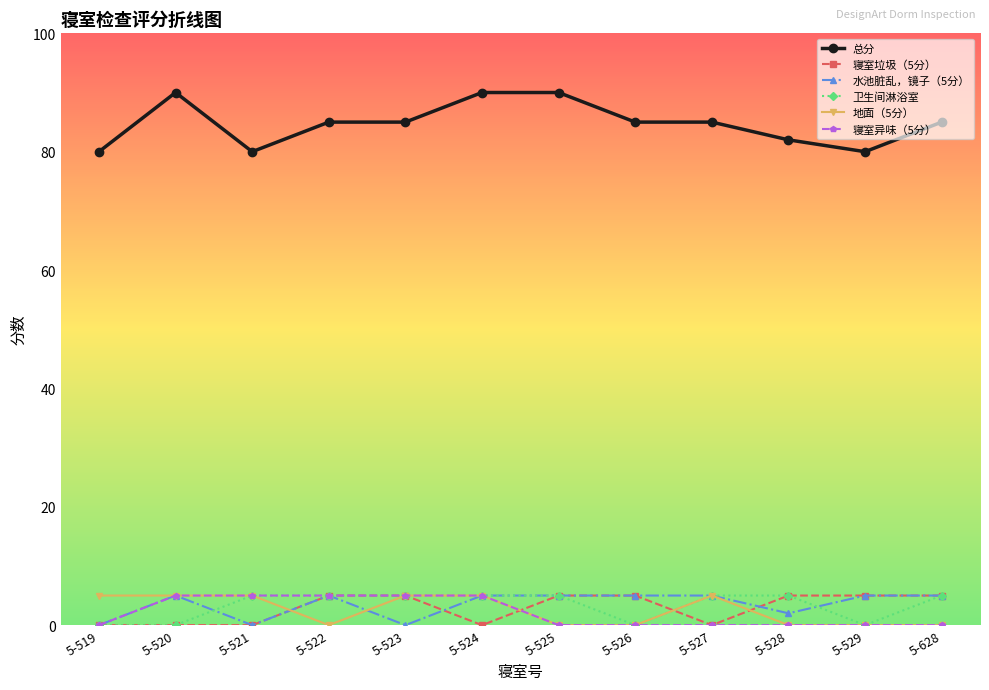

What is the average value of the 总分 series?

85